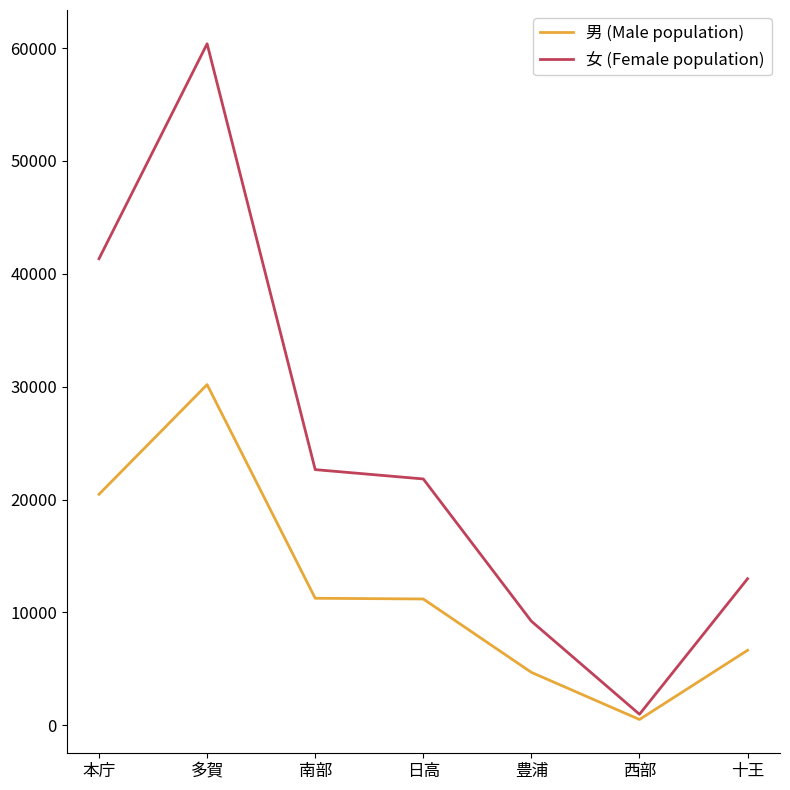

Which series changed the most between 本庁 and 豊浦?

女 (Female population)